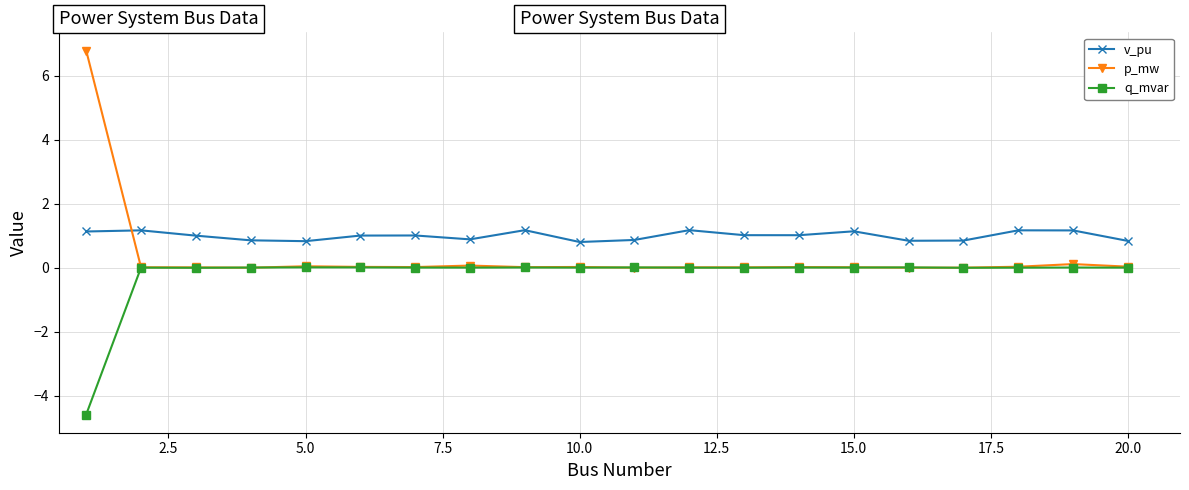

Rank the series by their average value, from highest to lowest.

v_pu, p_mw, q_mvar